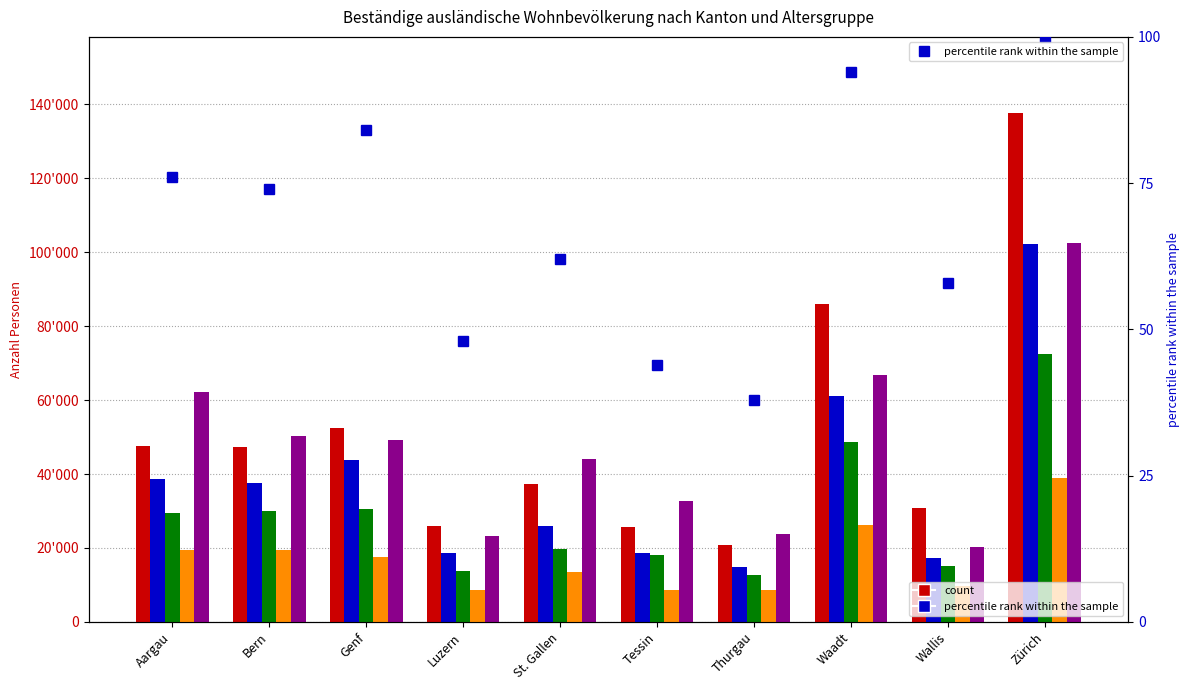

Does the chart contain any negative values?

No